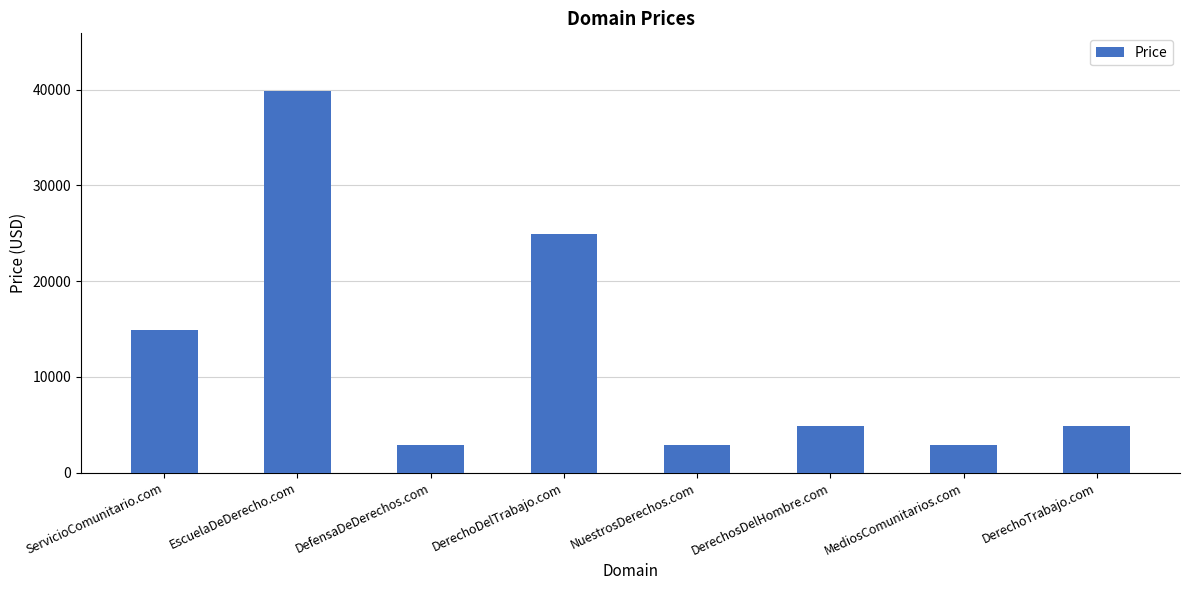

Is it true that the value at DerechoTrabajo.com is 7995?

False